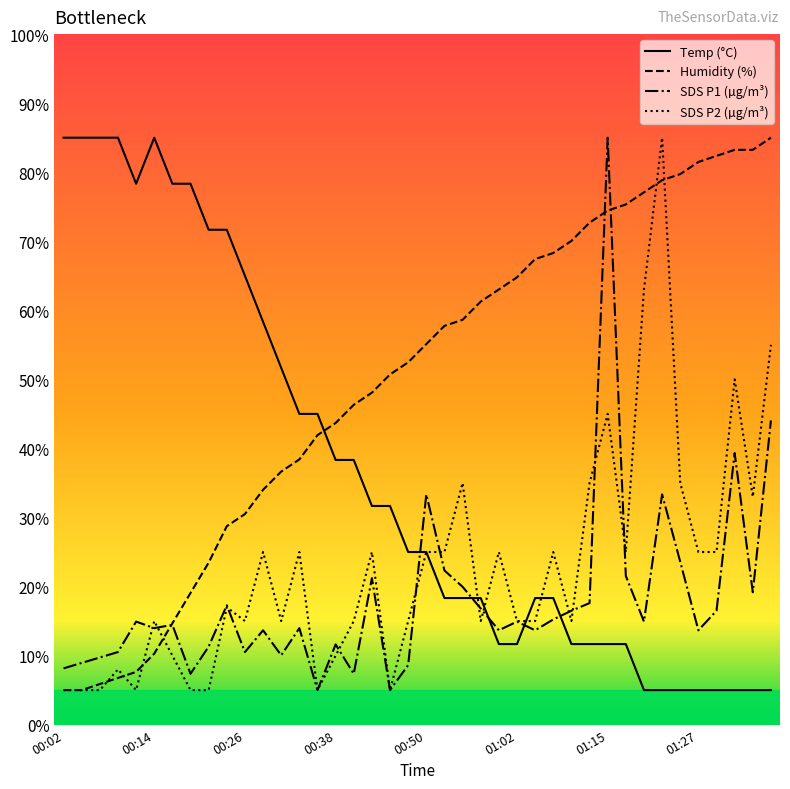

What is the maximum value for SDS P1 (µg/m³)?

85.0